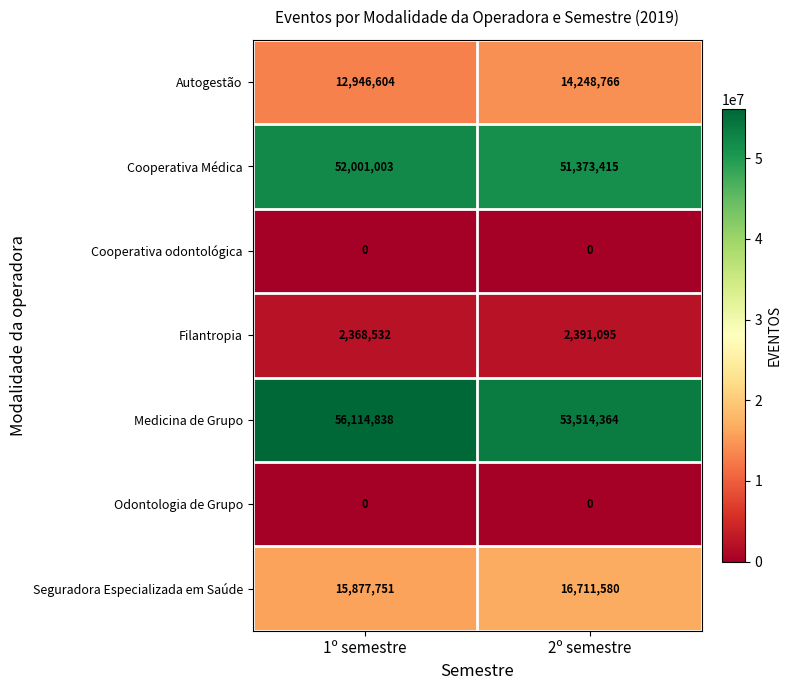

What is the difference between the maximum and minimum values in the Autogestão series?

1302162